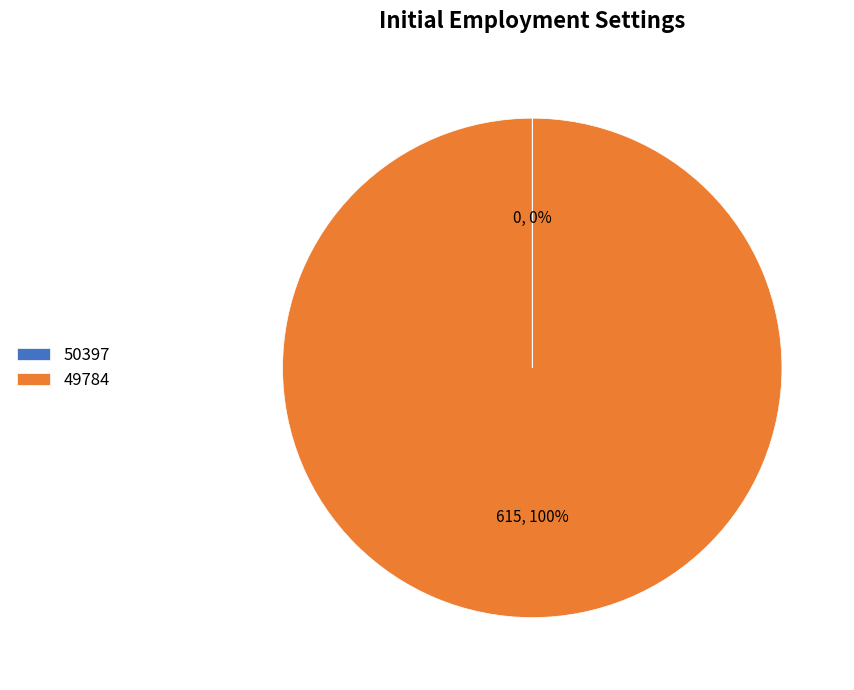

What percentage is the 49784 slice, to the nearest percent?

100%